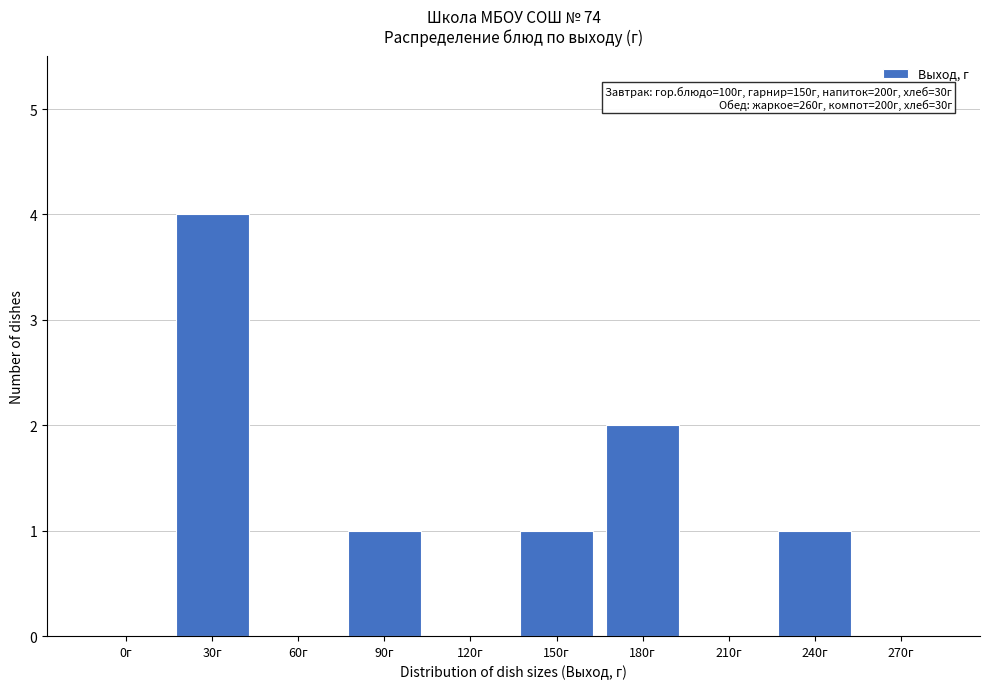

Reading left to right, extract all data points from this chart.

0г=0	30г=4	60г=0	90г=1	120г=0	150г=1	180г=2	210г=0	240г=1	270г=0